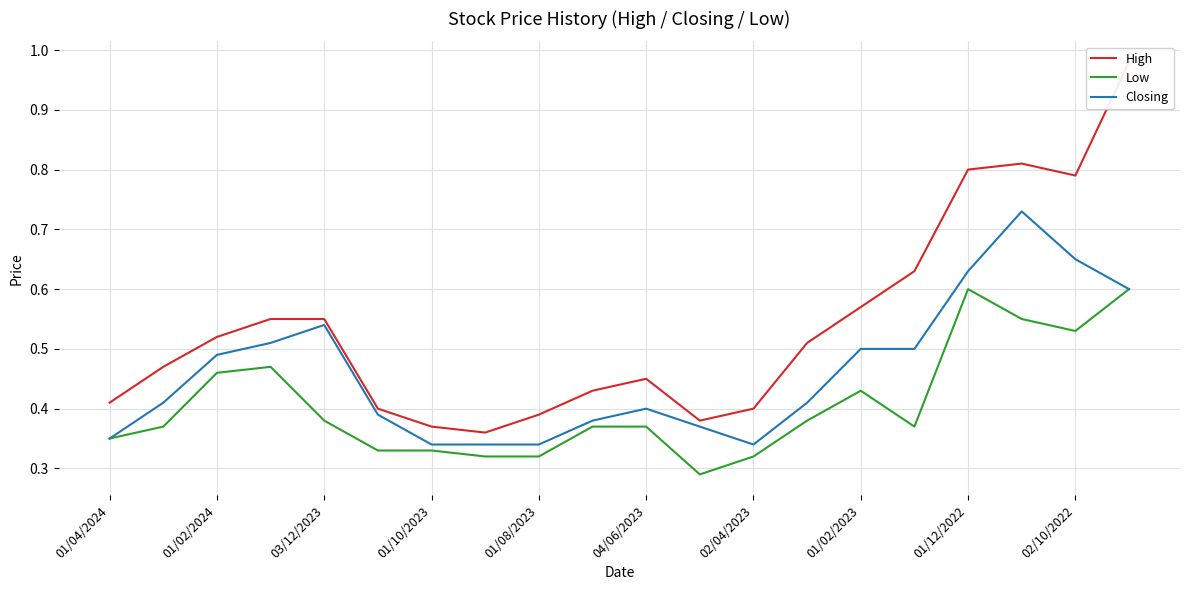

The value of Closing at 01/12/2022 is 1.1. True or false?

False